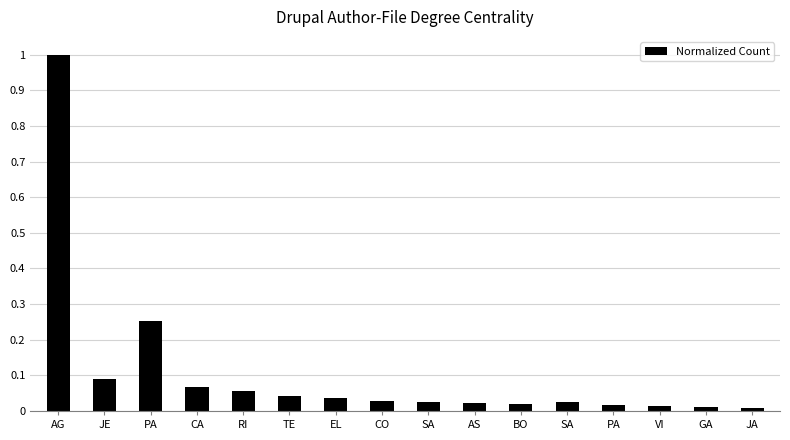

The chart shows a value of 0.0 at VI. True or false?

False